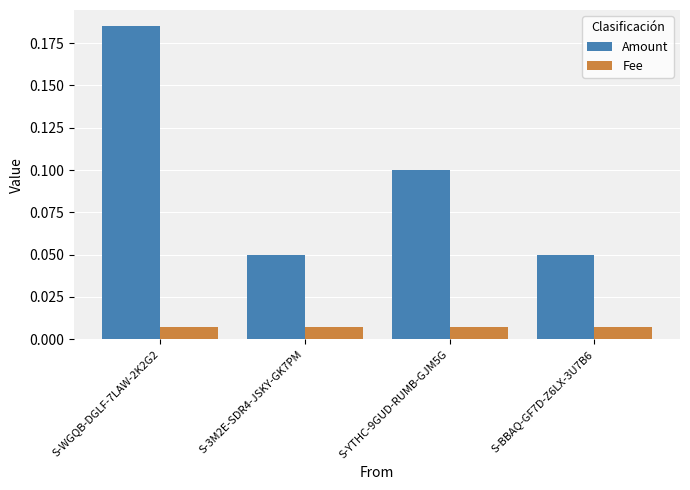

Which series has the largest total across all categories?

Amount